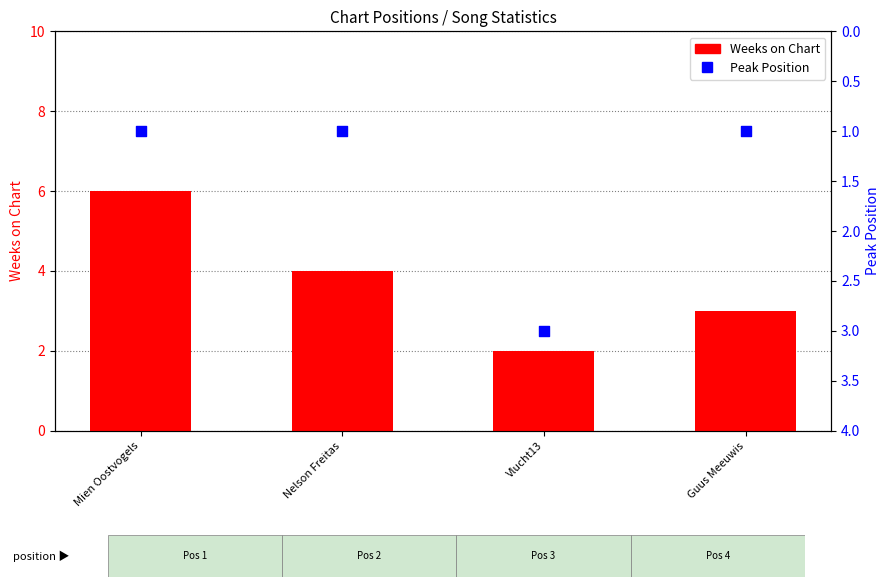

What is the total value across all series at Guus Meeuwis?

4